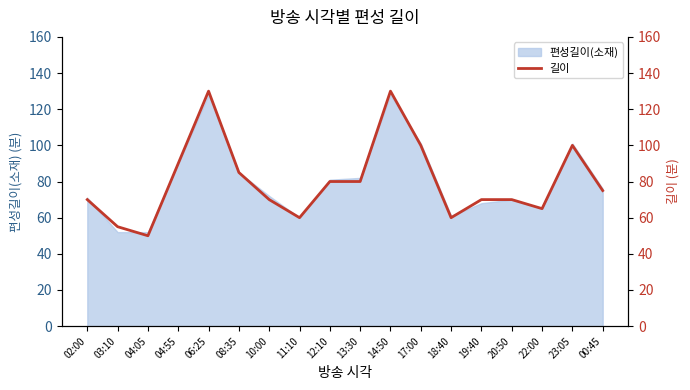

What is the difference between the values at 10:00 and 00:45?

5